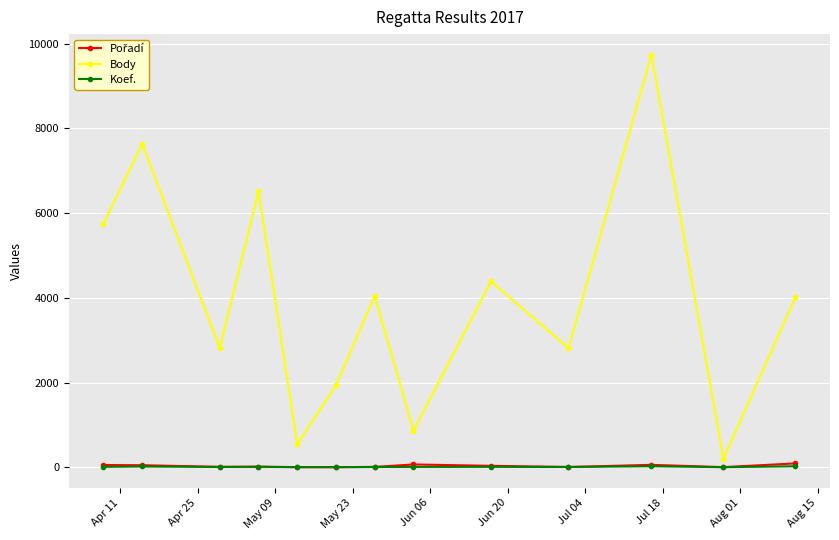

What is the greatest value displayed?

9740